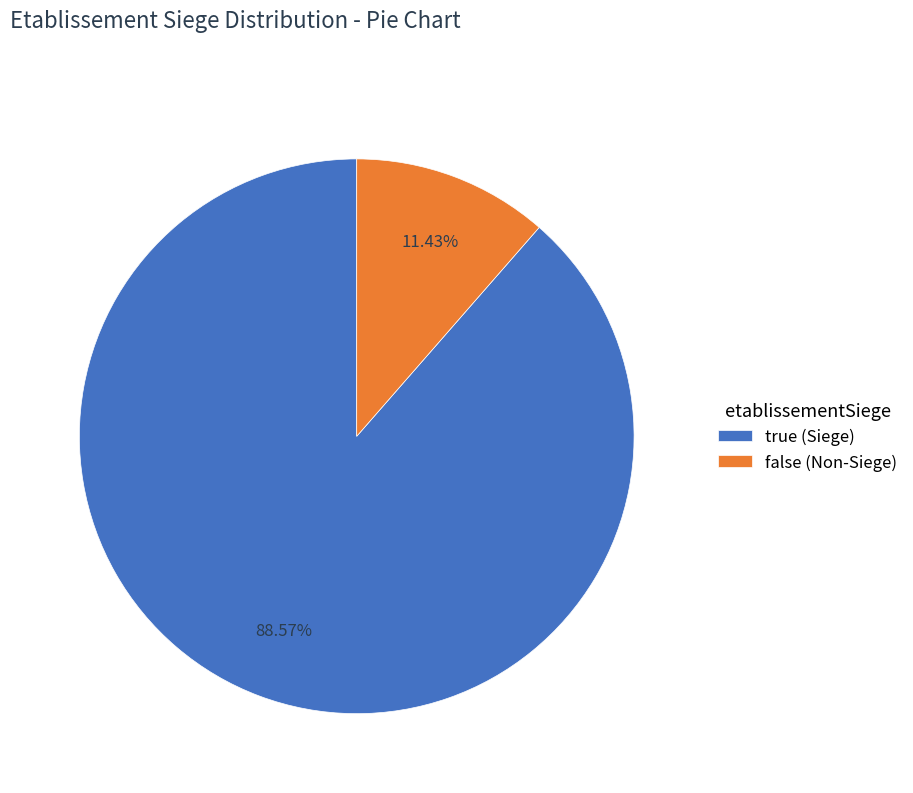

Do false (Non-Siege) and true (Siege) together represent more than half of the pie?

Yes